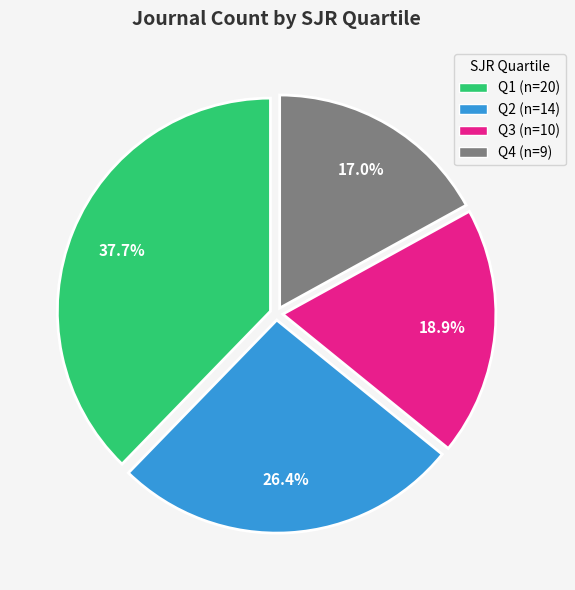

To the nearest percent, what is the average slice percentage?

25%